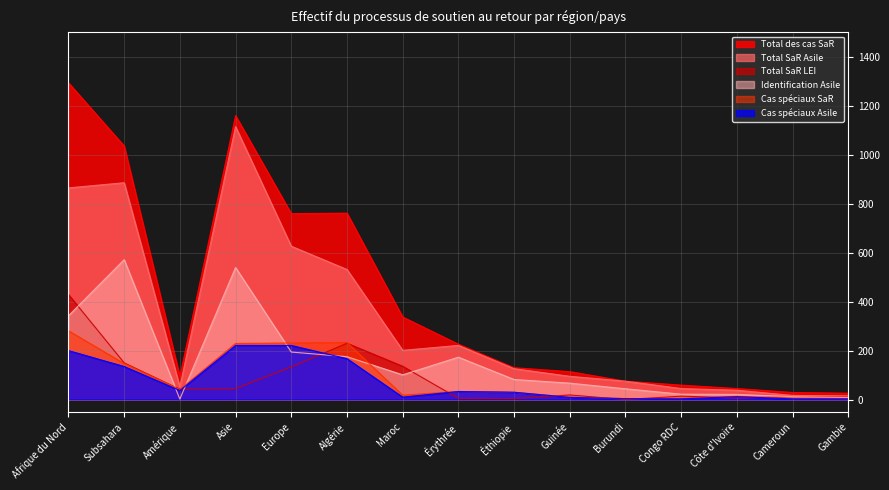

Reading left to right, extract all data points from this chart.

Total SaR Asile: Afrique du Nord=864	Subsahara=885	Amérique=52	Asie=1114	Europe=626	Algérie=531	Maroc=201	Érythrée=221	Éthiopie=126	Guinée=95	Burundi=75	Congo RDC=45	Côte d'Ivoire=38	Cameroun=17	Gambie=15
Total SaR LEI: Afrique du Nord=429	Subsahara=150	Amérique=42	Asie=45	Europe=133	Algérie=230	Maroc=136	Érythrée=5	Éthiopie=4	Guinée=19	Burundi=0	Congo RDC=14	Côte d'Ivoire=7	Cameroun=12	Gambie=11
Total des cas SaR: Afrique du Nord=1293	Subsahara=1035	Amérique=94	Asie=1159	Europe=759	Algérie=761	Maroc=337	Érythrée=226	Éthiopie=130	Guinée=114	Burundi=75	Congo RDC=59	Côte d'Ivoire=45	Cameroun=29	Gambie=26
Identification Asile: Afrique du Nord=342	Subsahara=571	Amérique=2	Asie=539	Europe=194	Algérie=175	Maroc=101	Érythrée=173	Éthiopie=82	Guinée=67	Burundi=44	Congo RDC=22	Côte d'Ivoire=21	Cameroun=12	Gambie=9
Cas spéciaux SaR: Afrique du Nord=281	Subsahara=147	Amérique=41	Asie=229	Europe=231	Algérie=233	Maroc=18	Érythrée=33	Éthiopie=30	Guinée=10	Burundi=4	Congo RDC=5	Côte d'Ivoire=13	Cameroun=5	Gambie=4
Cas spéciaux Asile: Afrique du Nord=200	Subsahara=135	Amérique=37	Asie=221	Europe=221	Algérie=167	Maroc=10	Érythrée=33	Éthiopie=30	Guinée=9	Burundi=4	Congo RDC=3	Côte d'Ivoire=12	Cameroun=3	Gambie=3